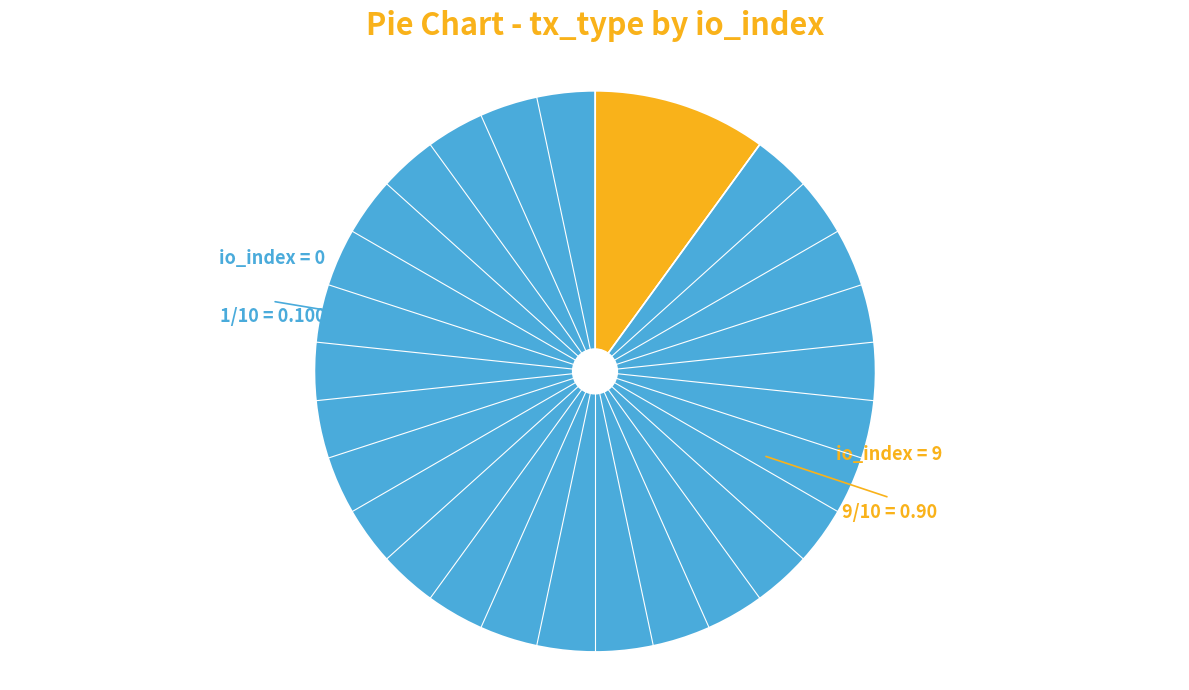

Is there a majority slice in this chart?

Yes